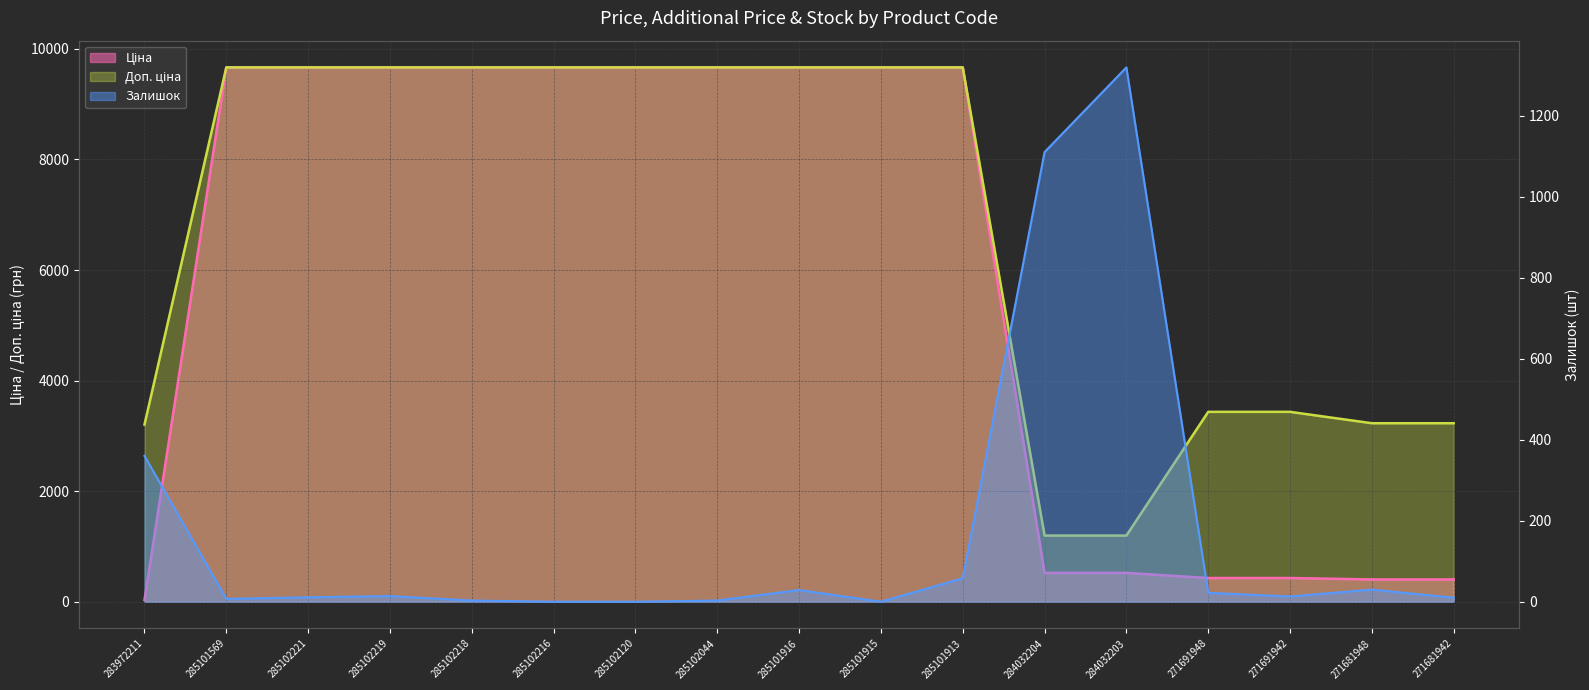

True or false: Ціна has a value of 522.2 at 284032203.

True